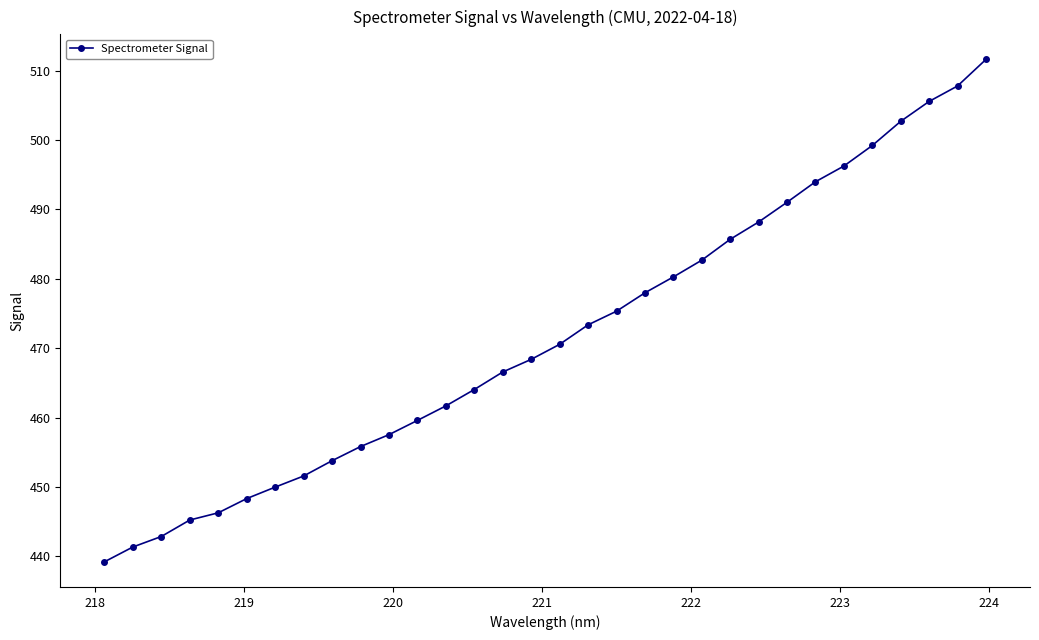

What is the value of the 19th point from the left?

475.3